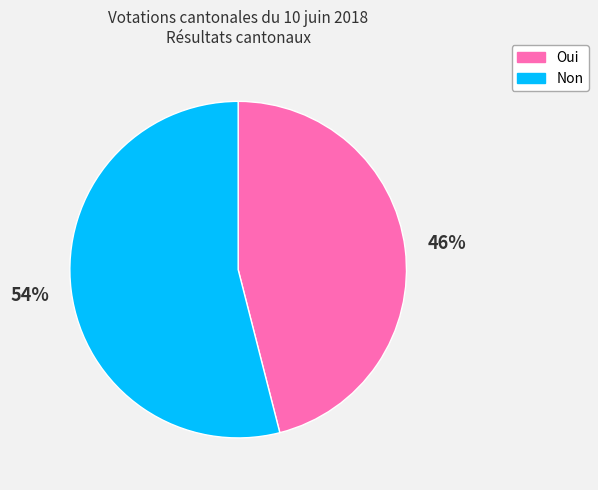

Between Oui and Non, which is larger?

Non